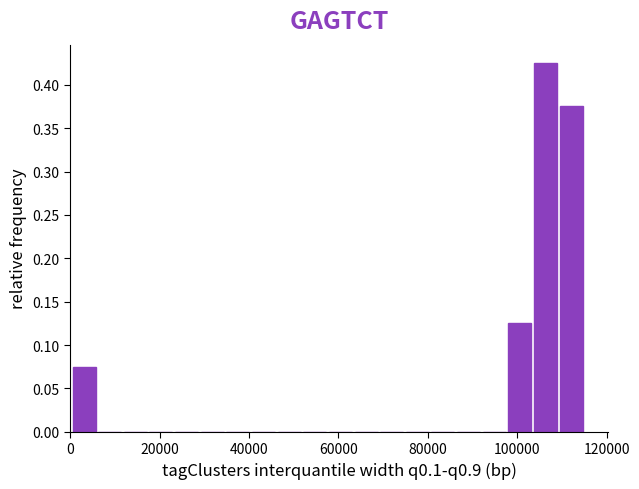

Read against the x-axis, roughly where is the centre of the tallest bar?

106000